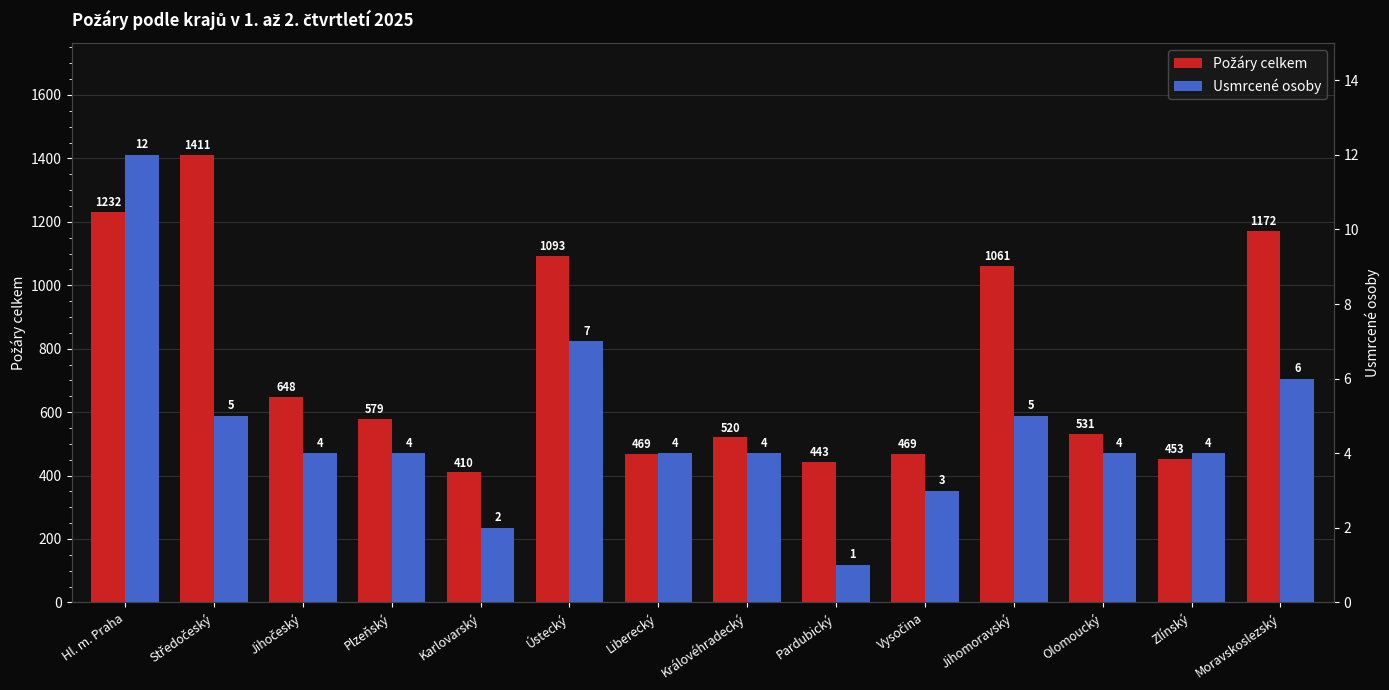

At which label is Usmrcené osoby closest to 6?

Moravskoslezský